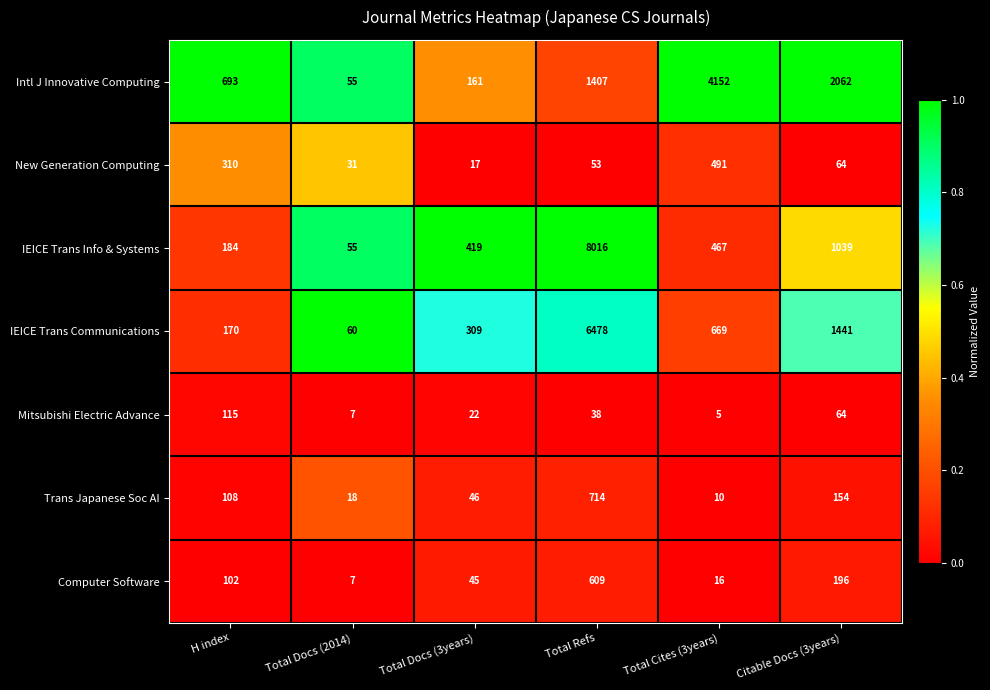

Which series has the largest total across all categories?

IEICE Trans Info & Systems